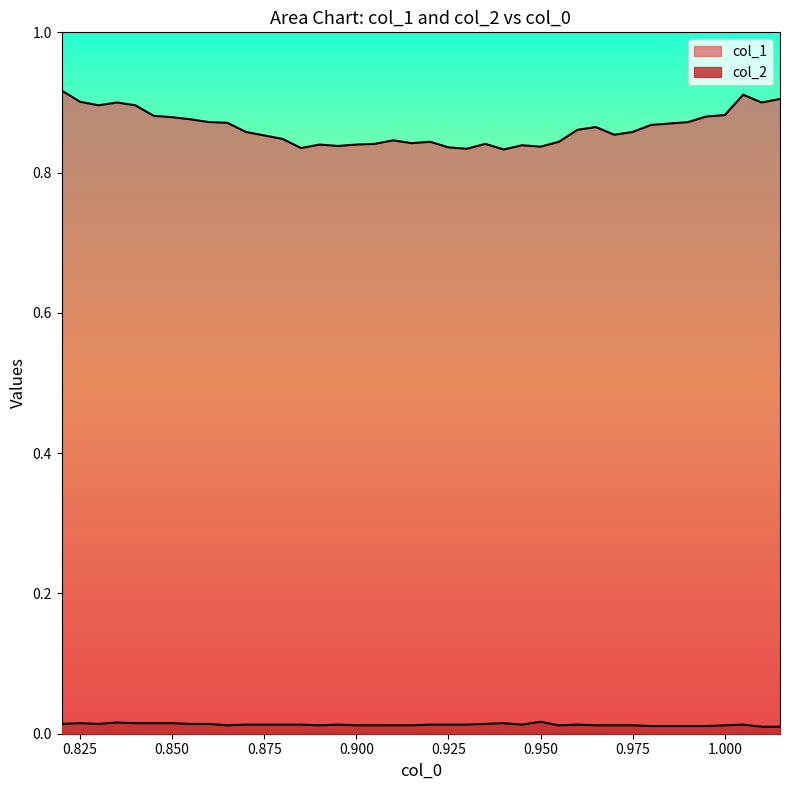

In col_1, how many points are lower than both neighbors (excluding endpoints)?

9